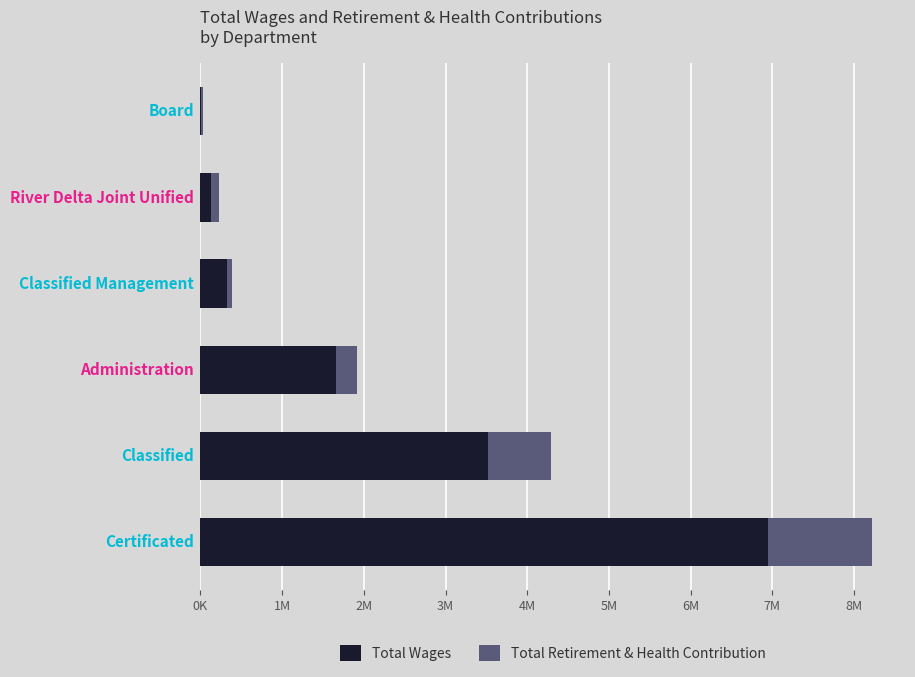

What are all the series names shown in the legend?

Total Wages, Total Retirement & Health Contribution